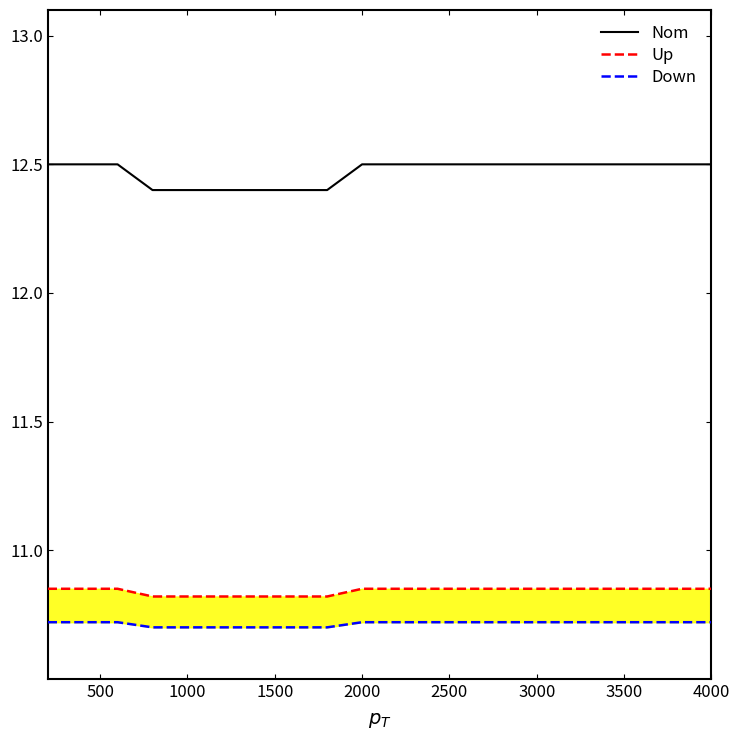

True or false: Nom has a value of 12.4 at 1000.

True